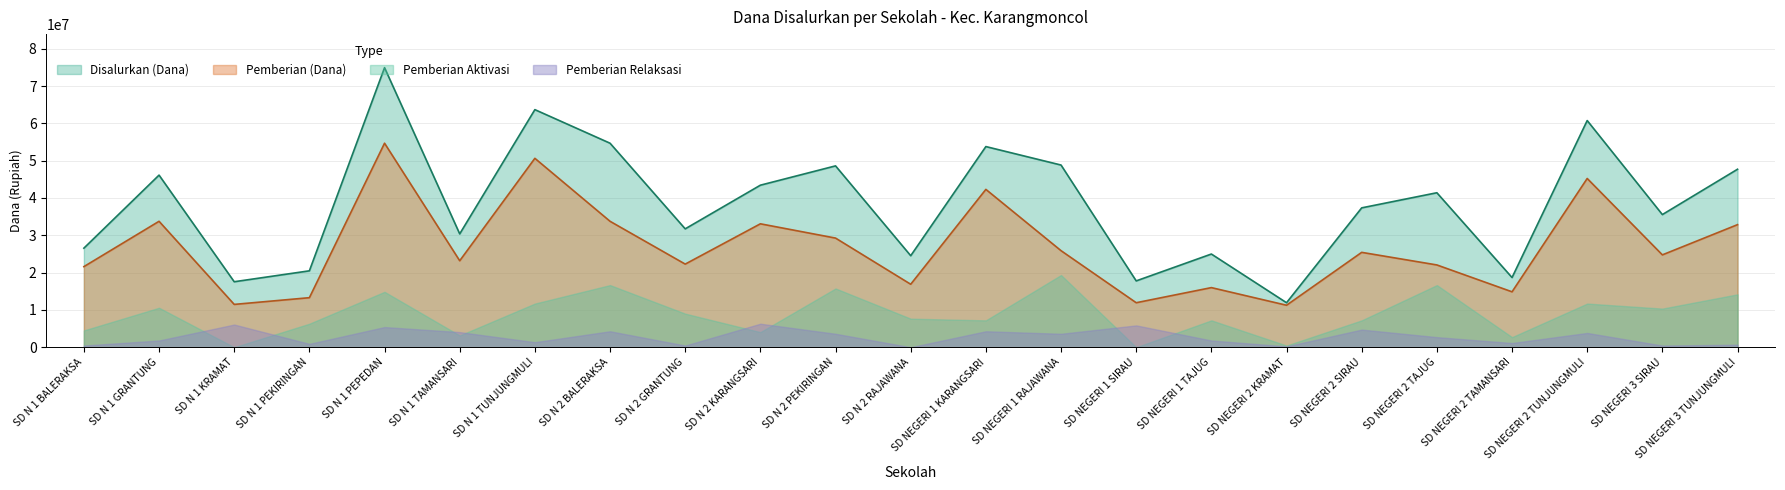

True or false: Pemberian (Dana) and Disalurkan (Dana) intersect in this chart.

False